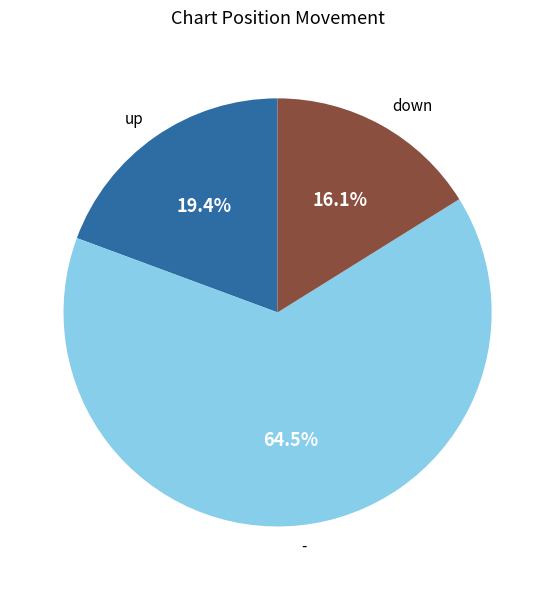

Which has a higher value, up or down?

up